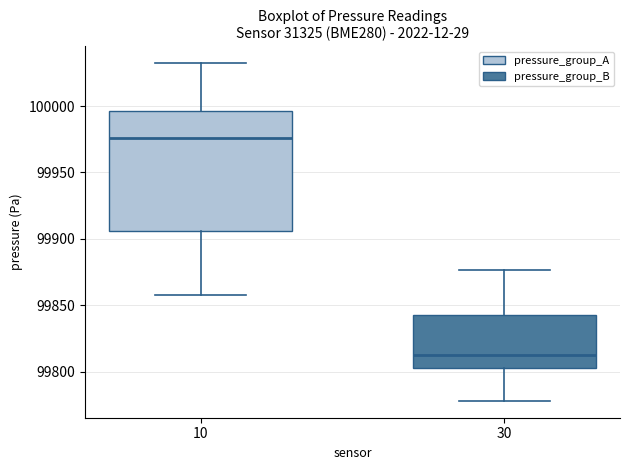

Comparing the boxes themselves (not the whiskers), which one is the tallest?

10